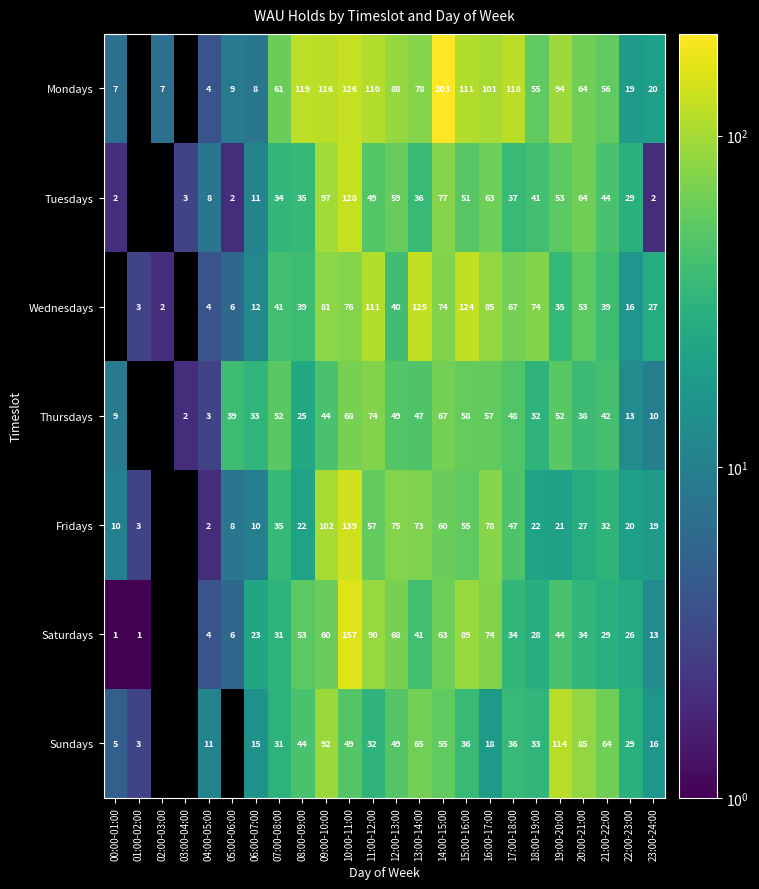

True or false: Thursdays has a value of 3 at 03:00-04:00.

False